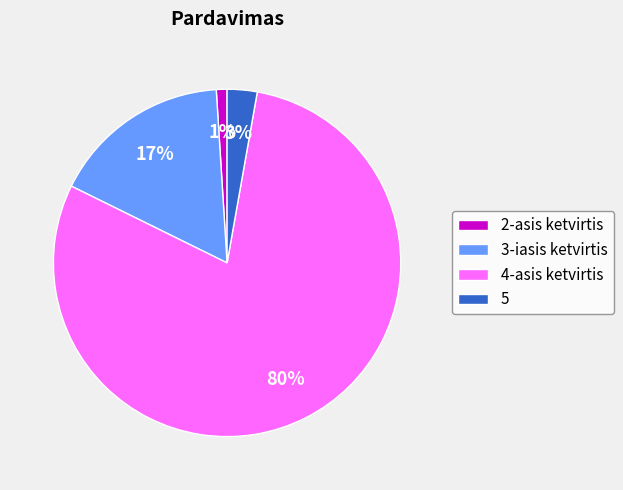

Between 2-asis ketvirtis and 5, which is larger?

5